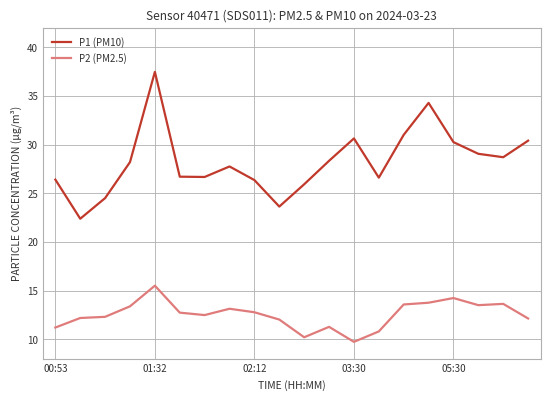

Which series has the widest spread of values?

P1 (PM10)